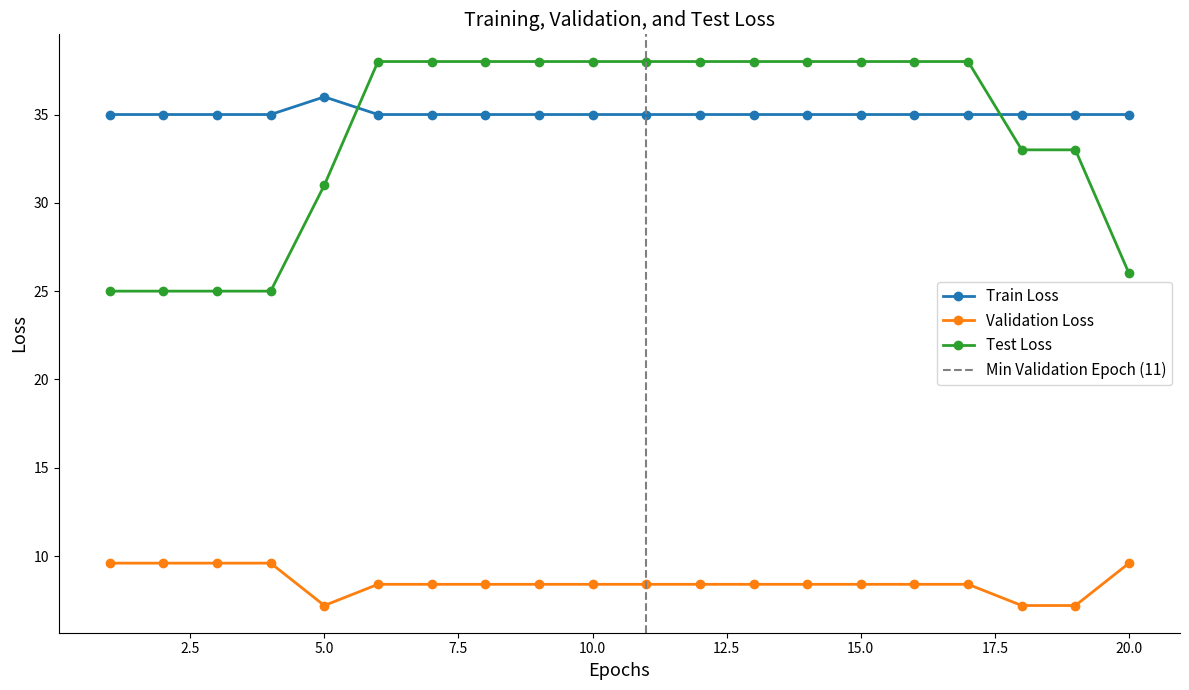

What is the highest value of the Train Loss series?

36.0